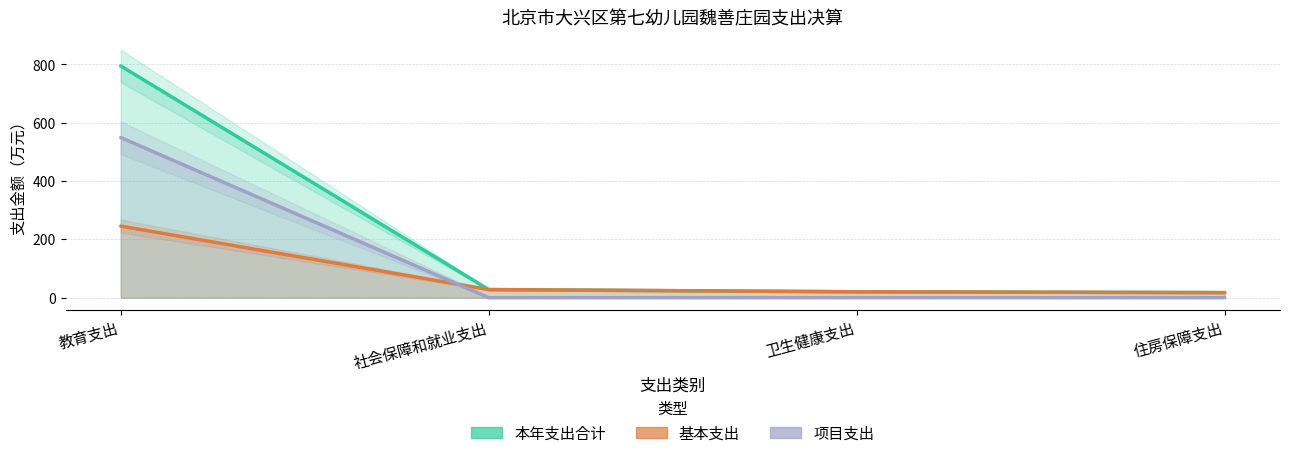

At which category is the sum across all series the highest?

教育支出